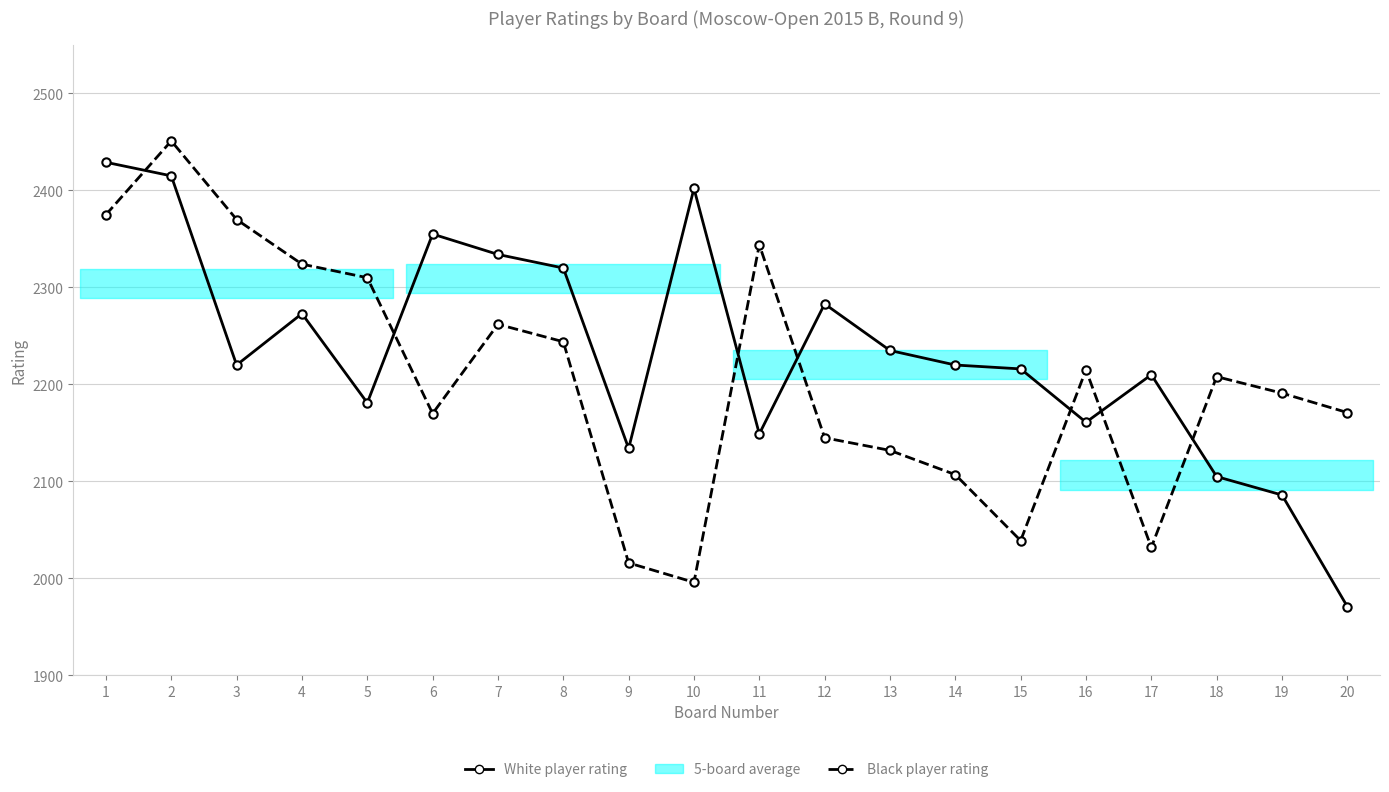

List the series in order of their peak value, lowest first.

White player rating, Black player rating